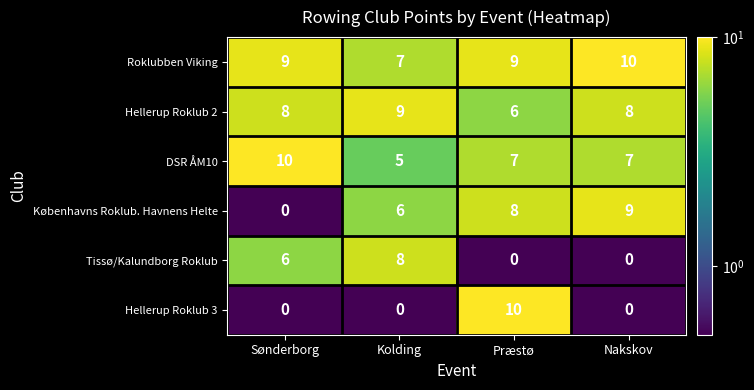

List the labels in order of Københavns Roklub. Havnens Helte value, largest first.

Nakskov, Præstø, Kolding, Sønderborg